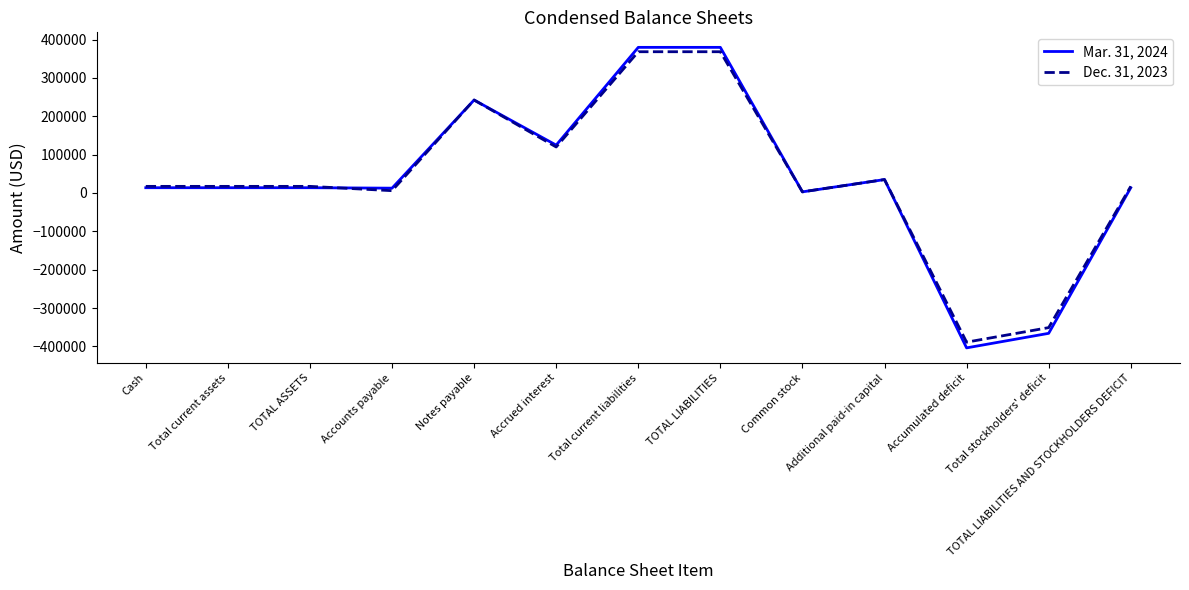

Which category has the lowest value in the Dec. 31, 2023 series?

Accumulated deficit